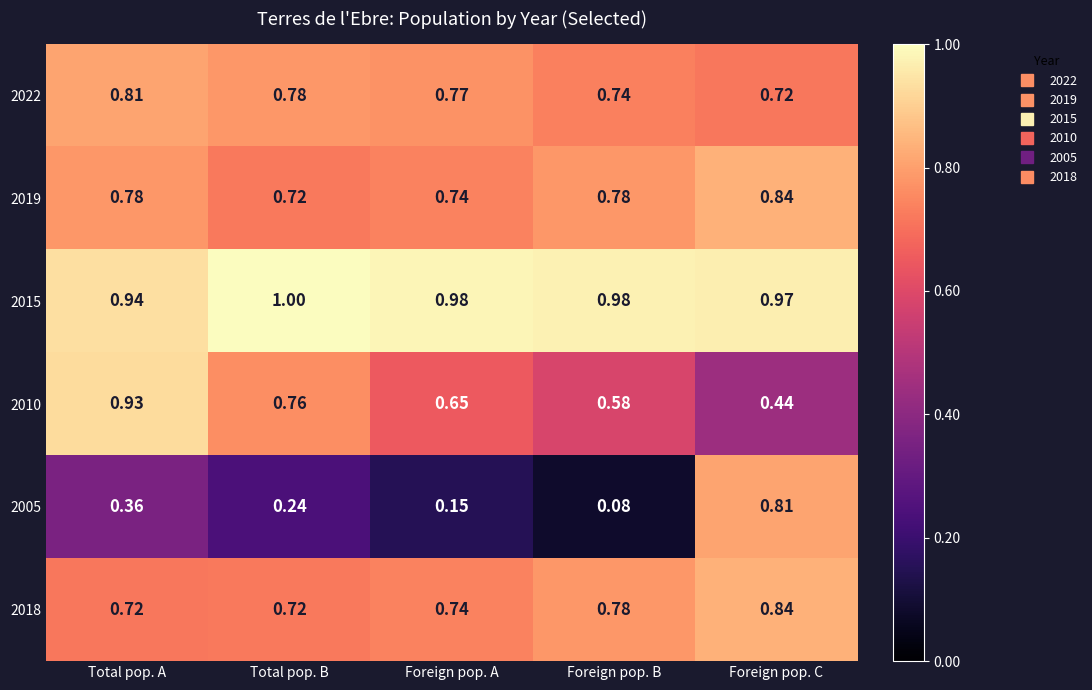

Is the value of 2022 at Foreign pop. C greater than the value of 2010 at Foreign pop. B?

Yes